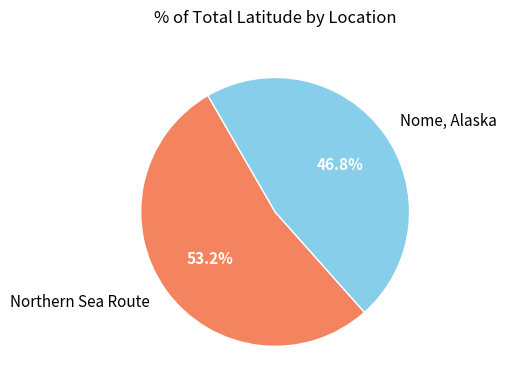

What portion of the pie excludes Northern Sea Route?

46.8%